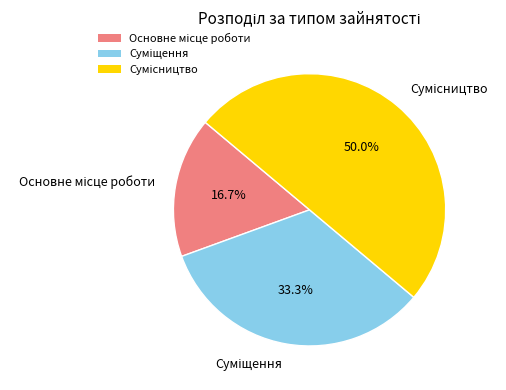

Count the number of slices in the pie.

3